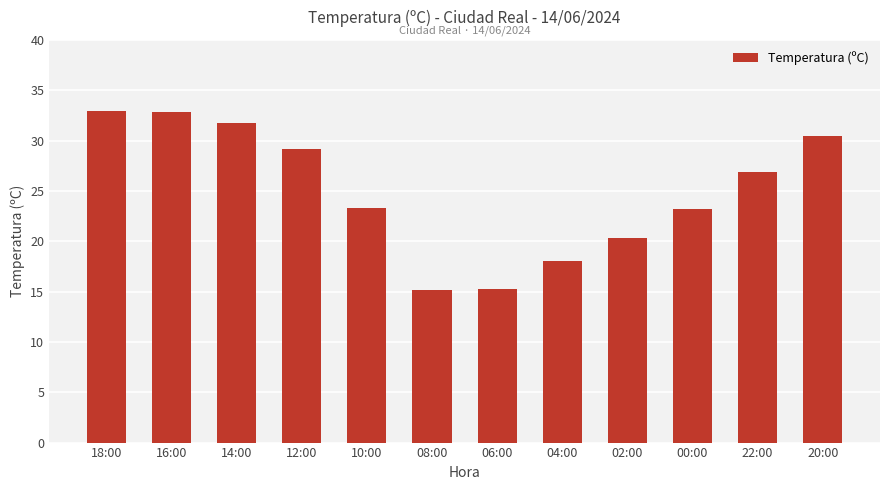

Where does the data first go above 26?

18:00